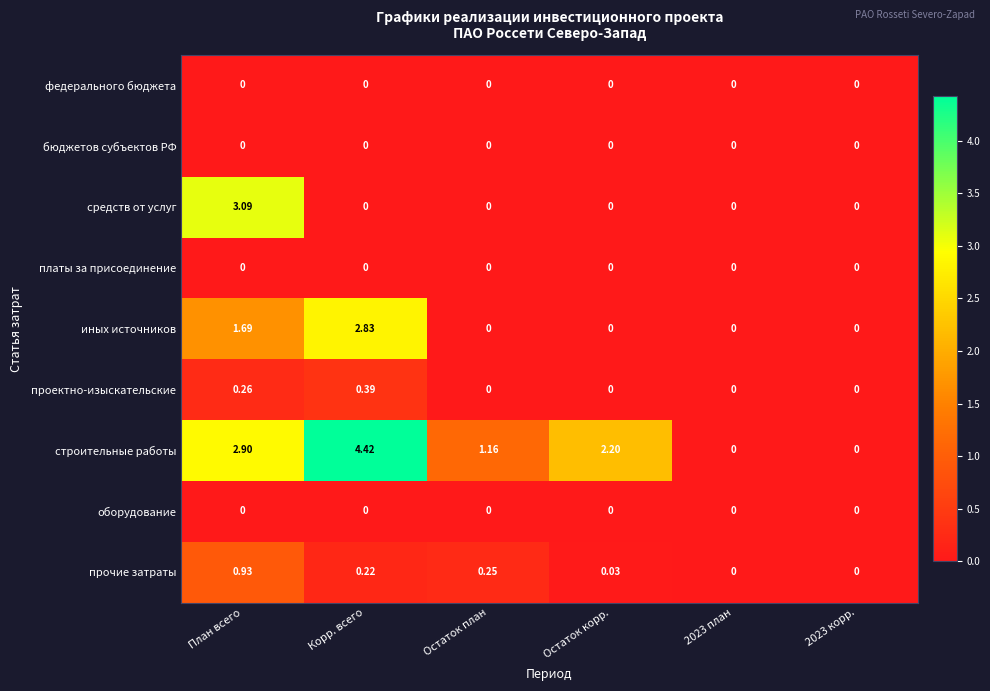

Which series has the widest spread of values?

строительные работы